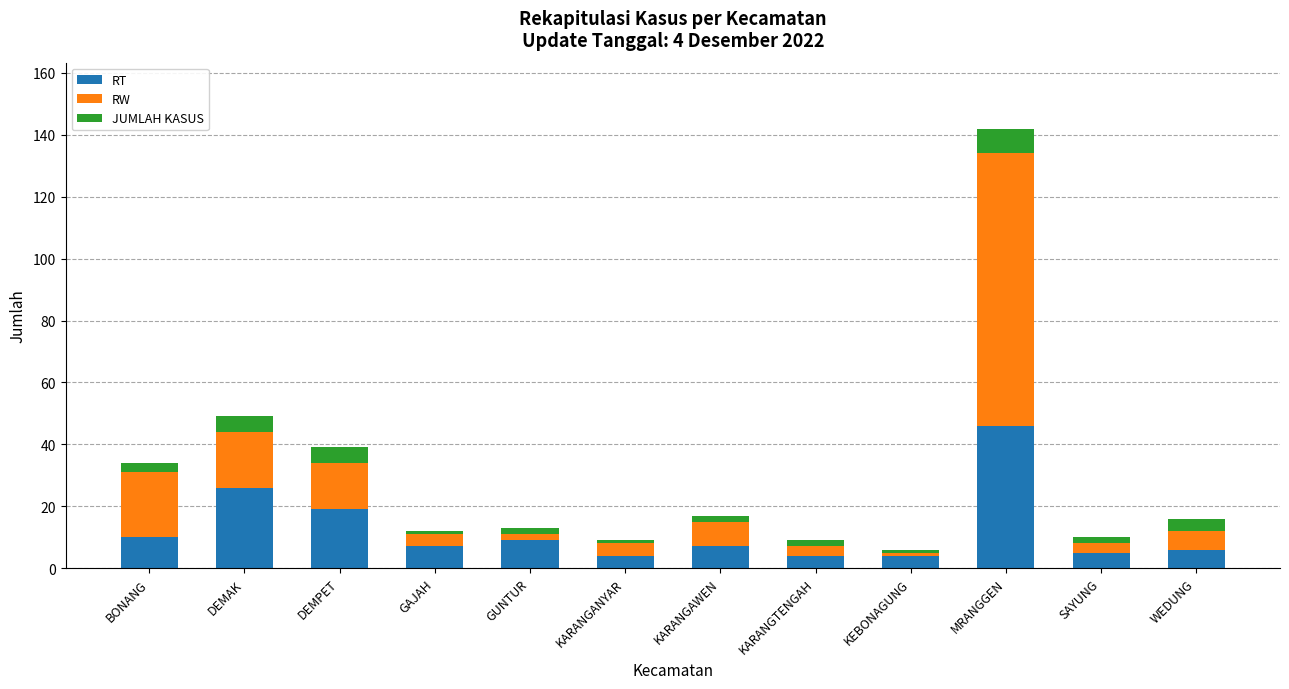

What is the minimum value for RT?

4